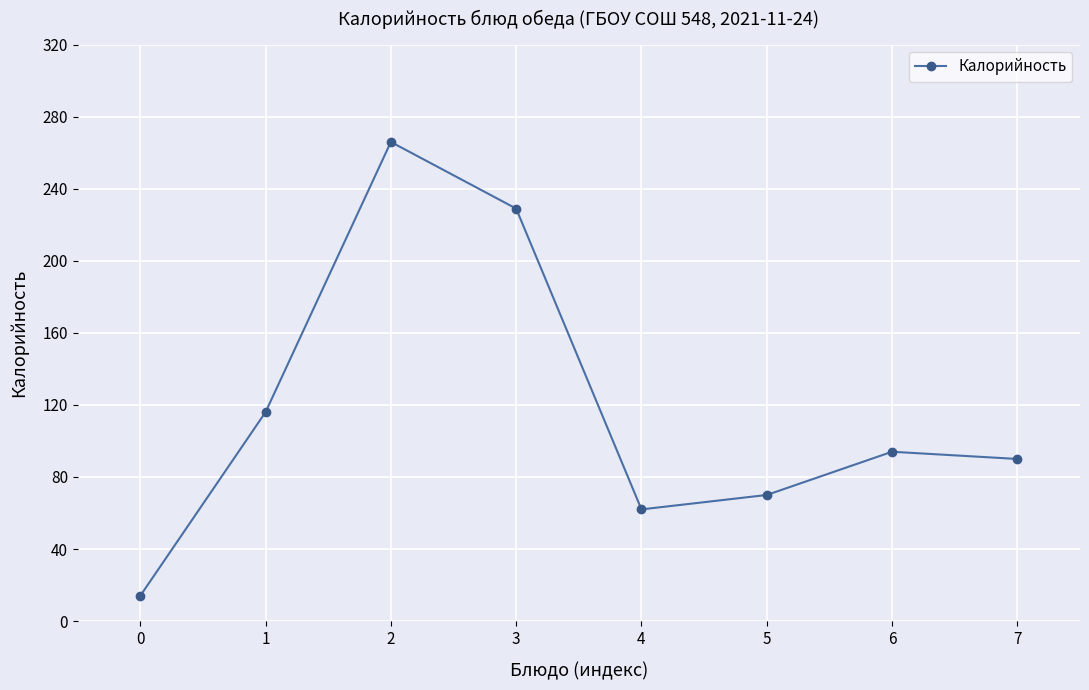

Reading right to left, what are all the values shown in this chart?

90	94	70	62	229	266	116	14